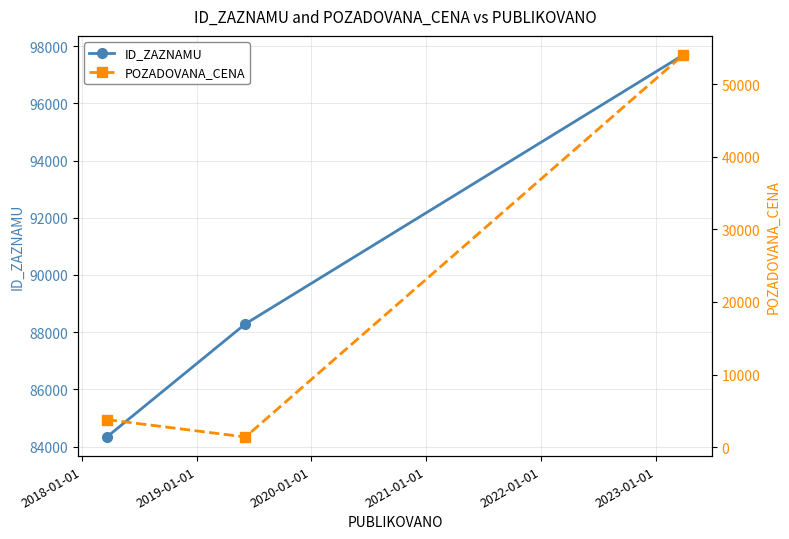

What is the lowest value of the ID_ZAZNAMU series?

84333